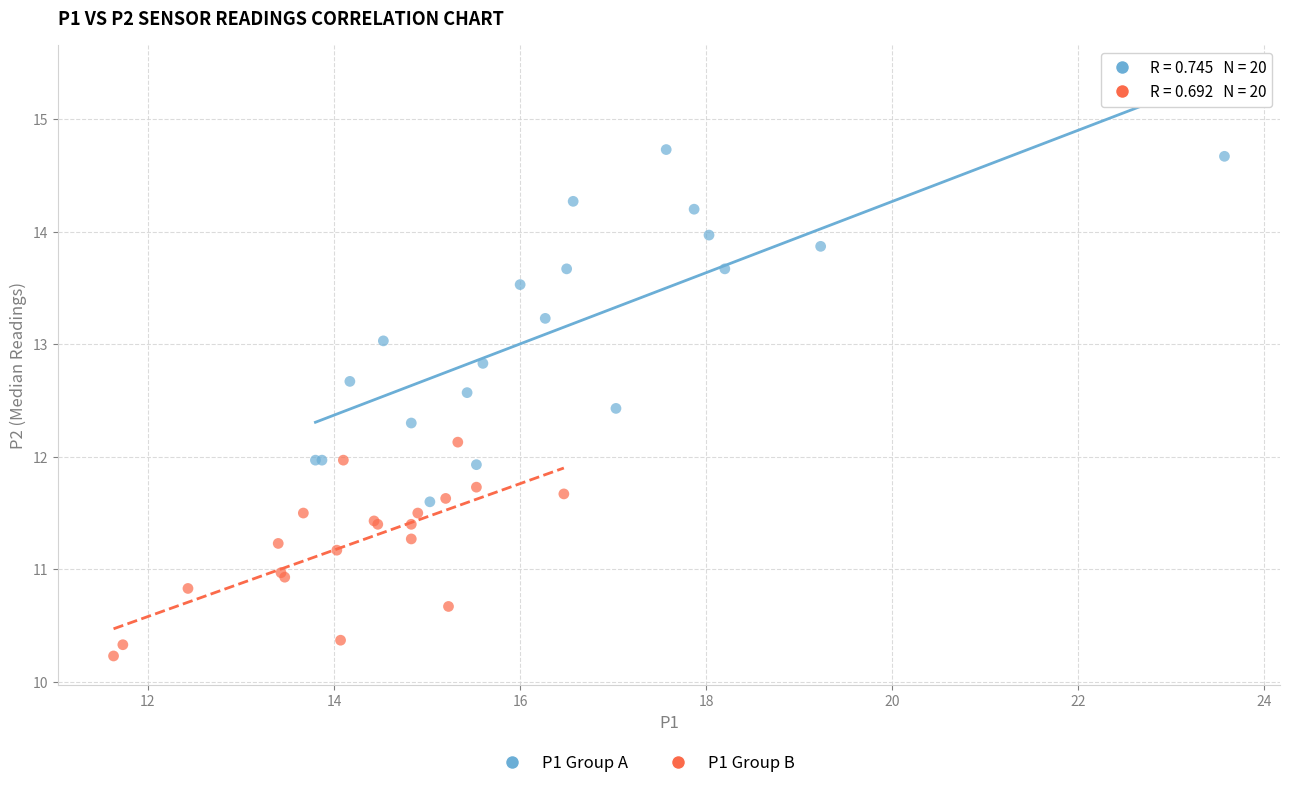

Which series has the widest spread of Y values?

P1 Group A